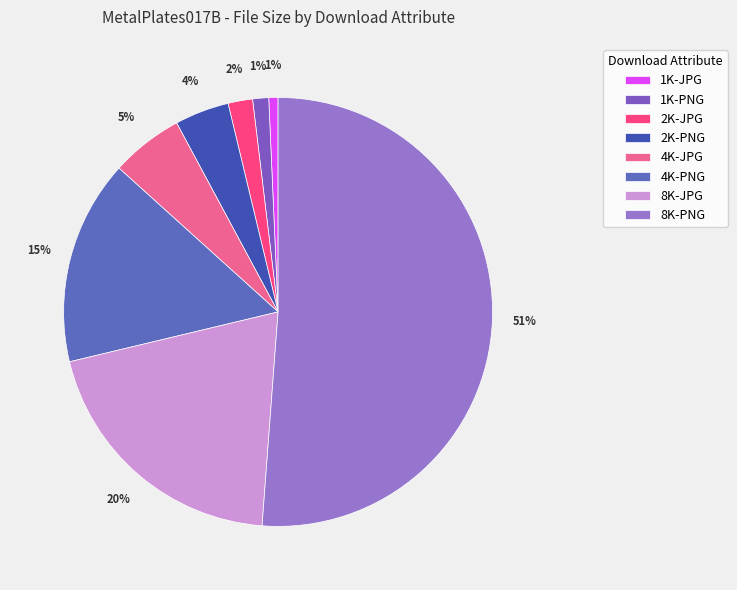

To the nearest percent, what is the difference between the 8K-JPG and 2K-PNG slice percentages?

16%